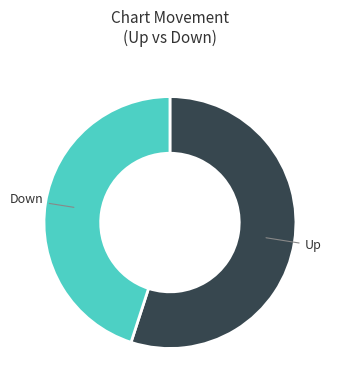

Is there any slice that represents more than half of the pie?

Yes